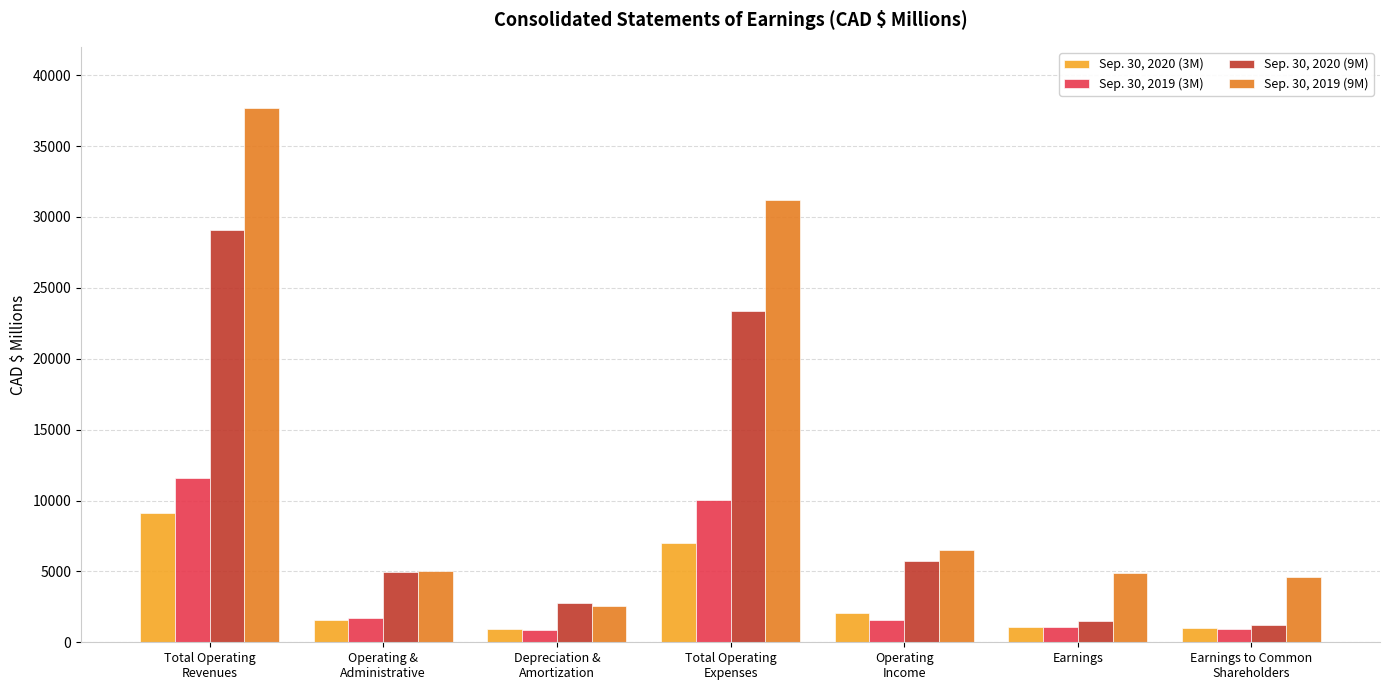

Which series has the largest total across all categories?

Sep. 30, 2019 (9M)